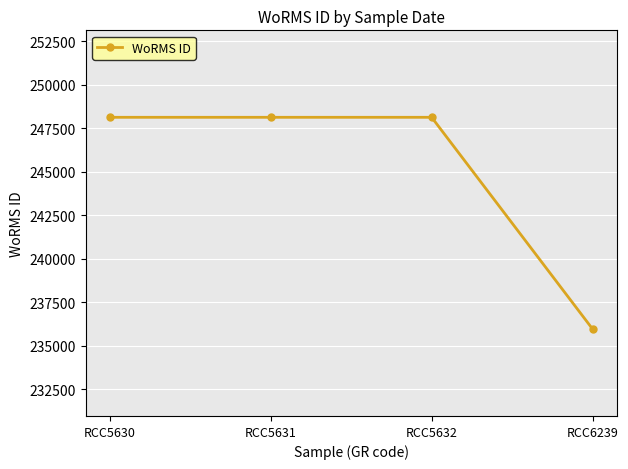

True or false: there are more than 1 points higher than both neighbors.

False